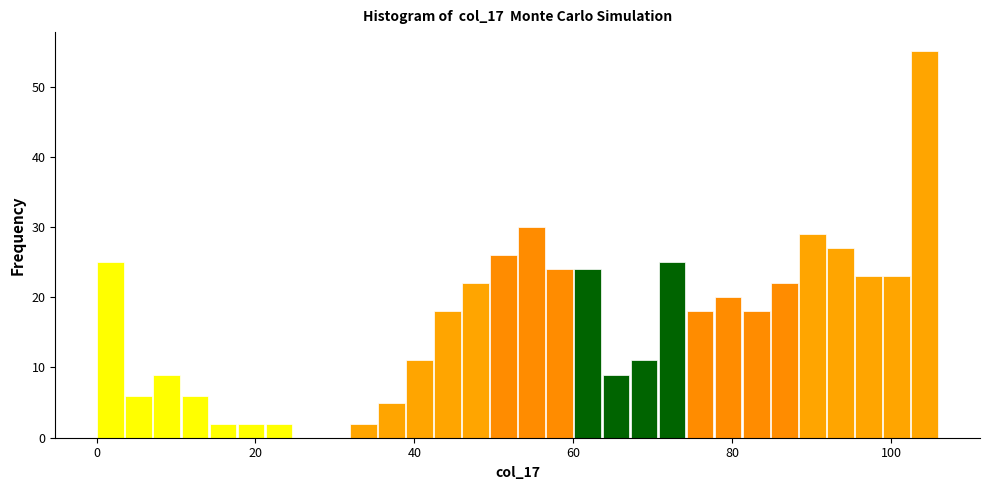

Read against the x-axis, roughly where is the centre of the tallest bar?

104